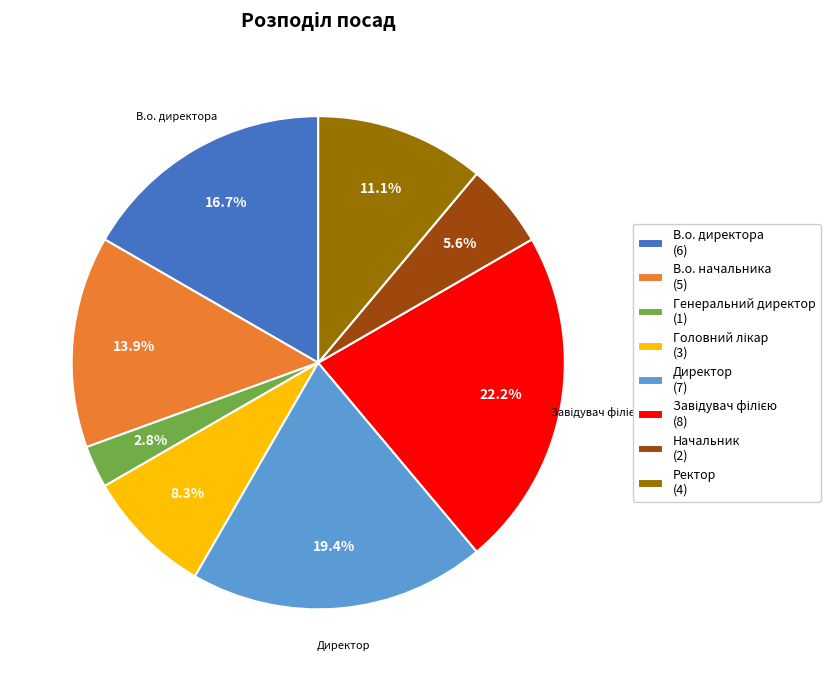

Is there a majority slice in this chart?

No